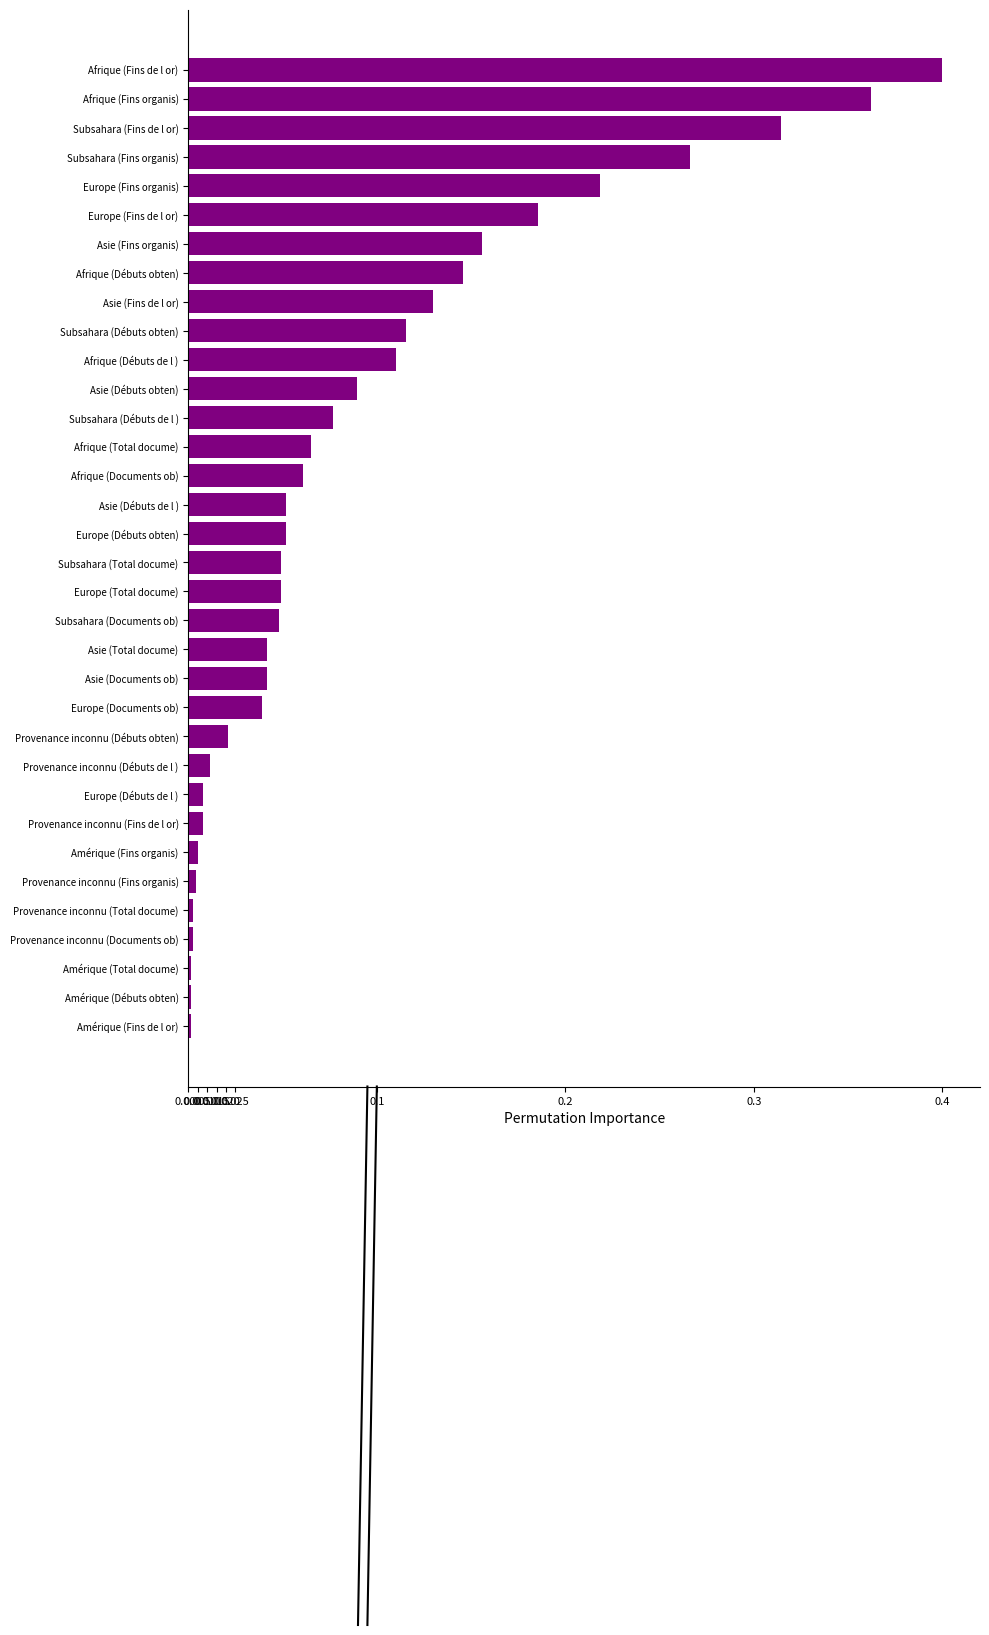

What is the sum of all values?

3.1